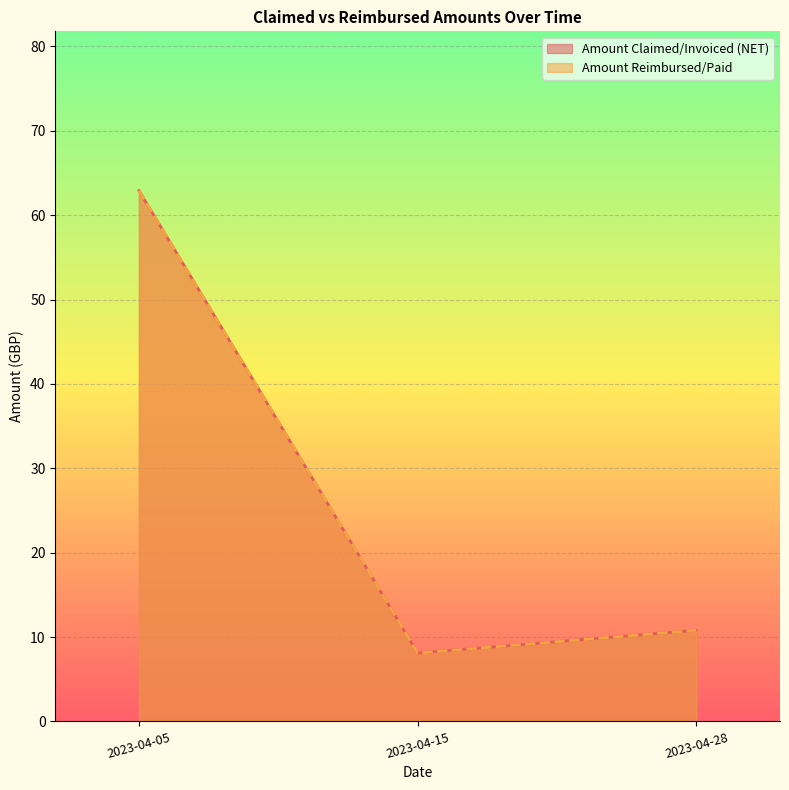

Which category has the highest value in the Amount Claimed/Invoiced (NET) series?

2023-04-05